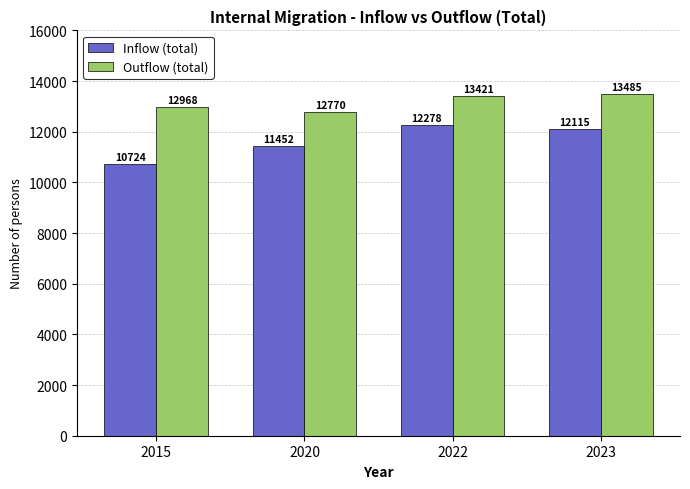

At which category does the chart reach its peak across all series?

2023